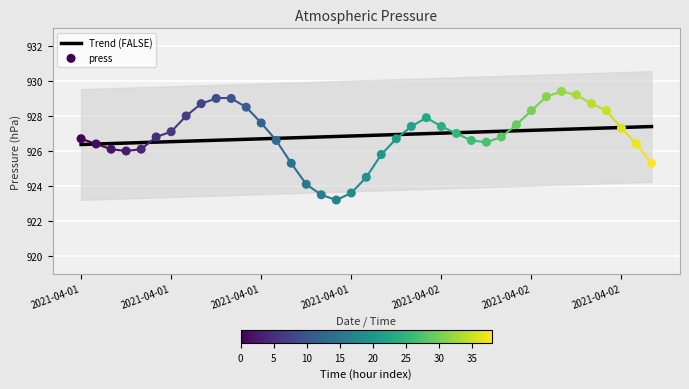

Is the value of press at 27 greater than the value of Trend (FALSE) at 7?

No